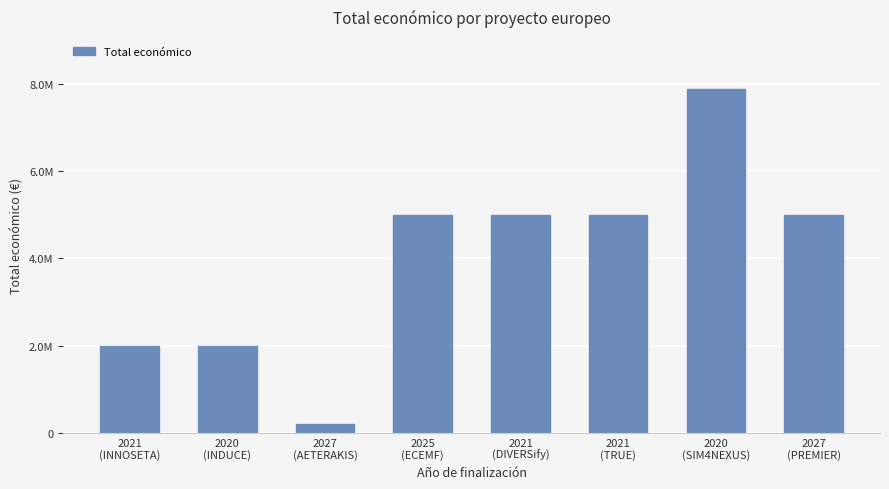

Does the chart contain any negative values?

No